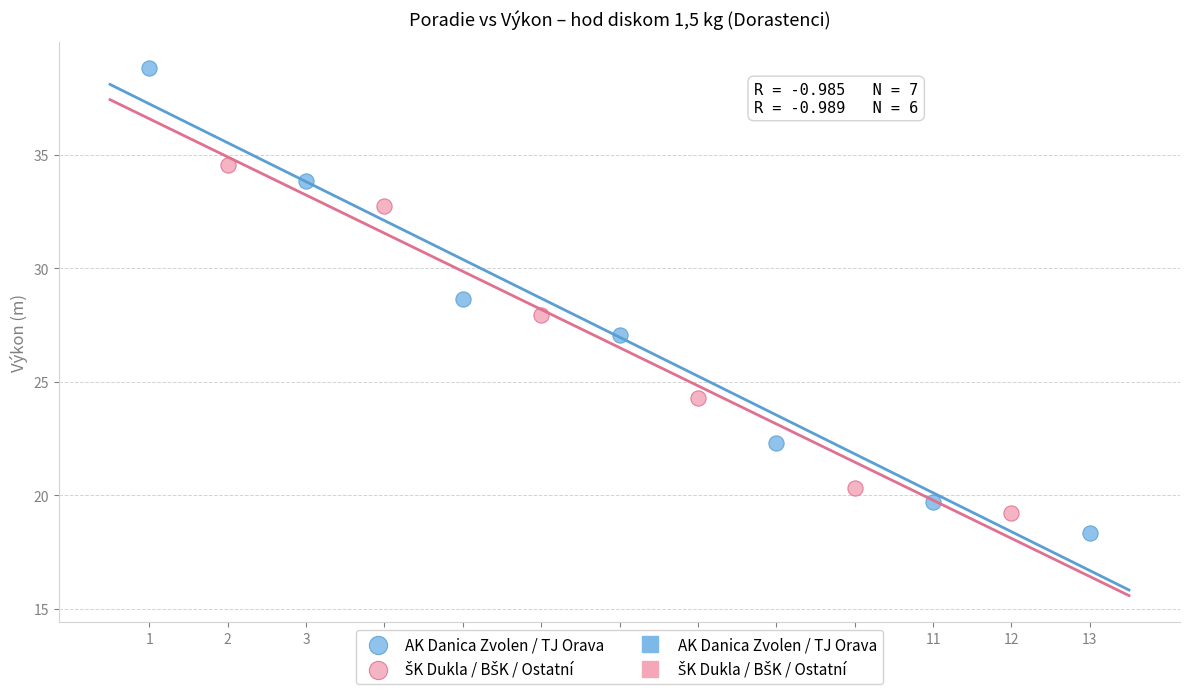

Which series contains the highest Y value?

AK Danica Zvolen / TJ Orava